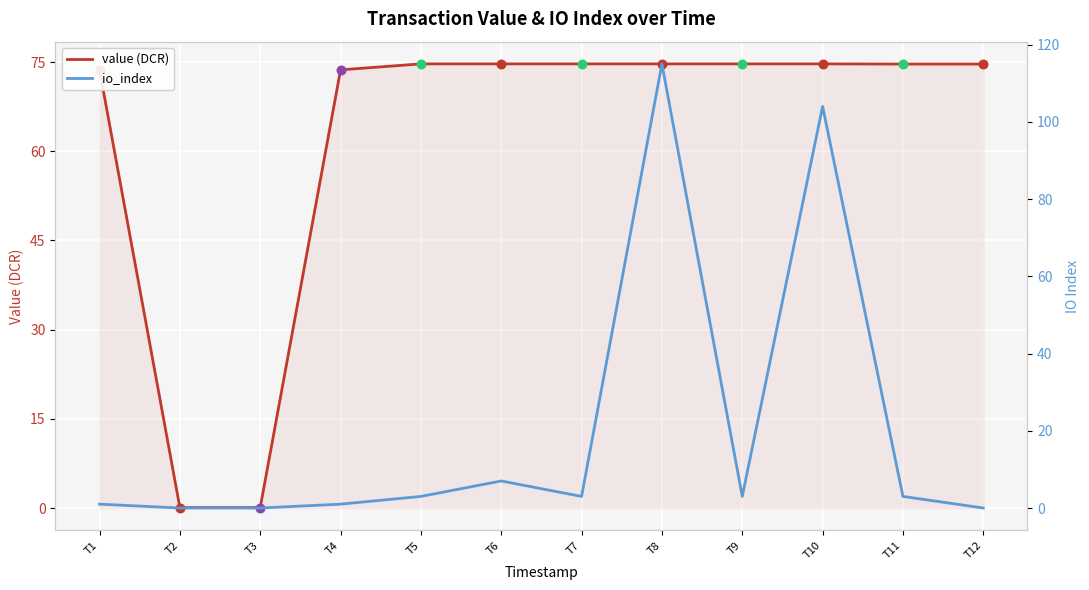

Is the value of value (DCR) at T5 greater than the value of io_index at T4?

Yes